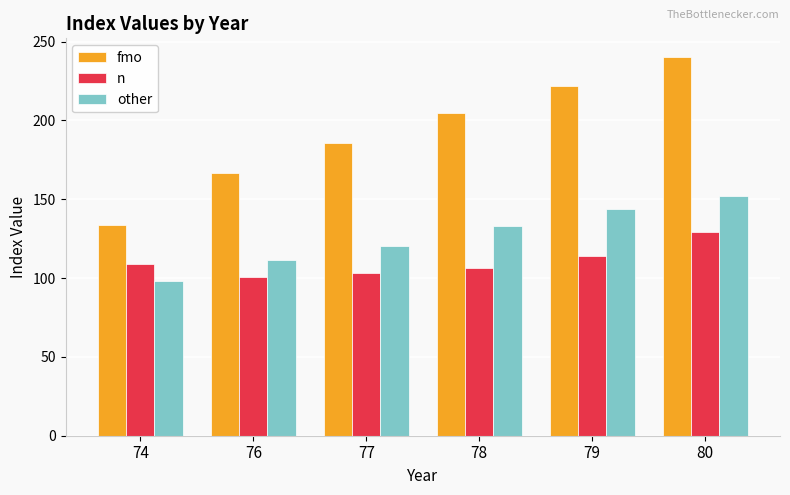

Reading left to right, list all the values displayed in this chart.

fmo: 74=134.0	76=166.4	77=185.5	78=204.5	79=221.8	80=240.1
n: 74=108.9	76=100.9	77=103.4	78=106.4	79=114.3	80=129.4
other: 74=98.4	76=111.2	77=120.5	78=133.0	79=143.9	80=151.9